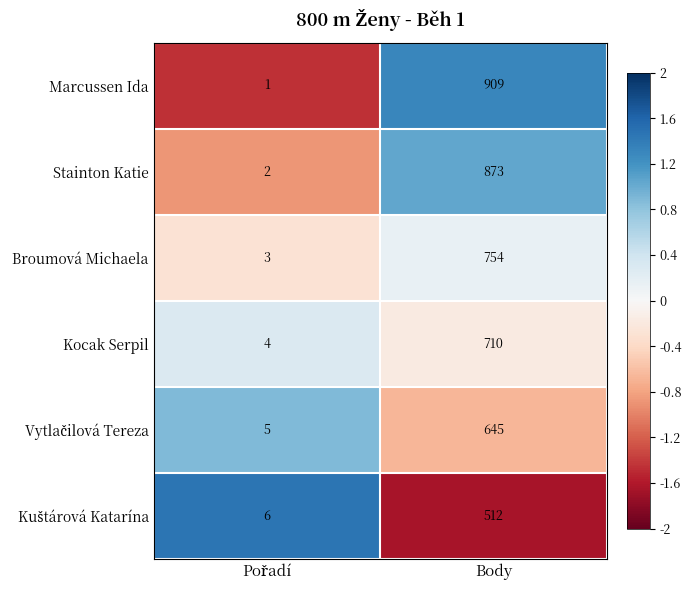

Which label corresponds to the largest value in the chart?

Body